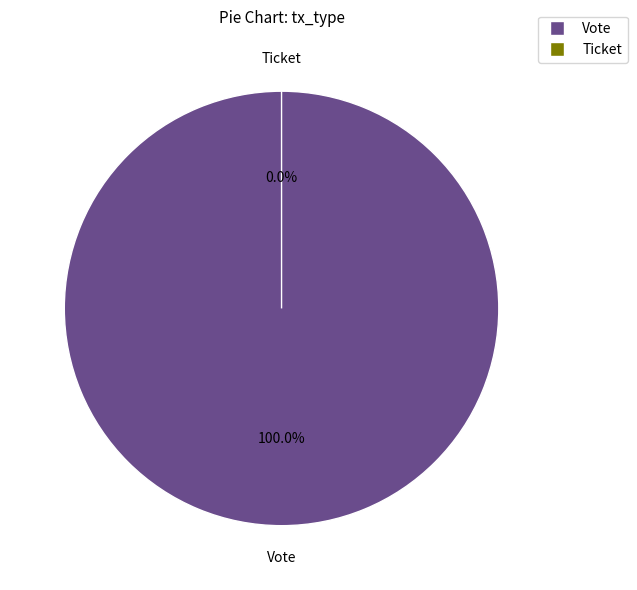

What is the smallest slice in the pie chart?

Ticket